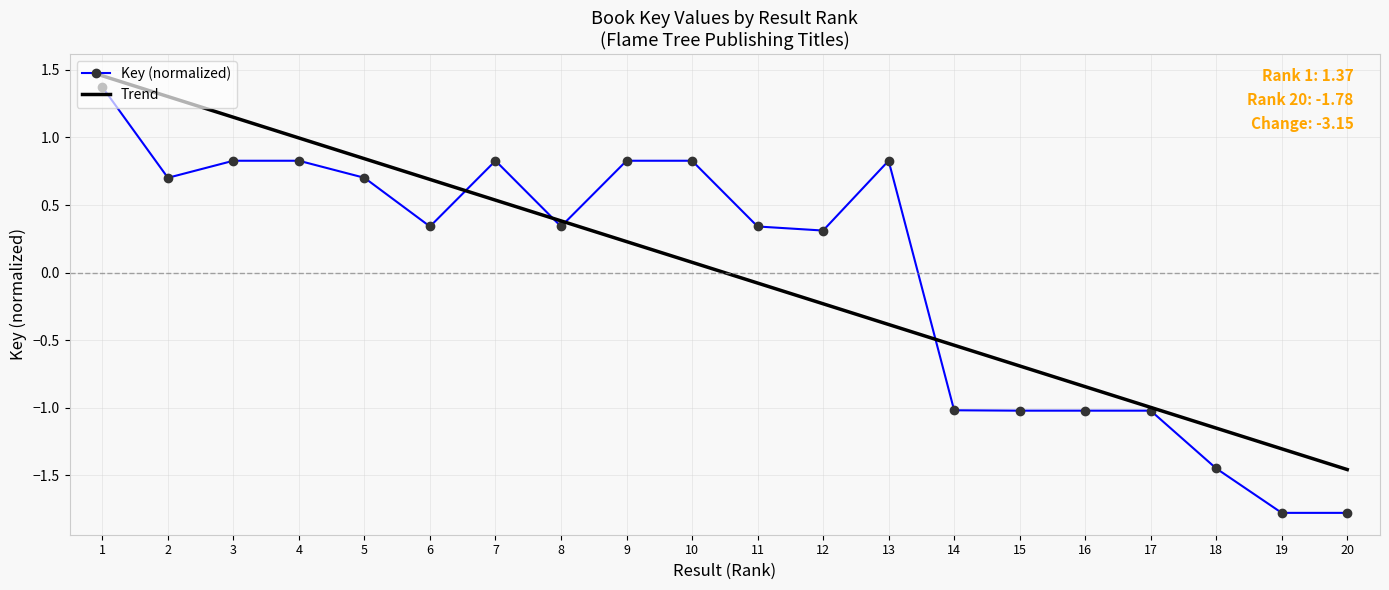

True or false: Key (normalized) has a value of 0.7 at 5.

True